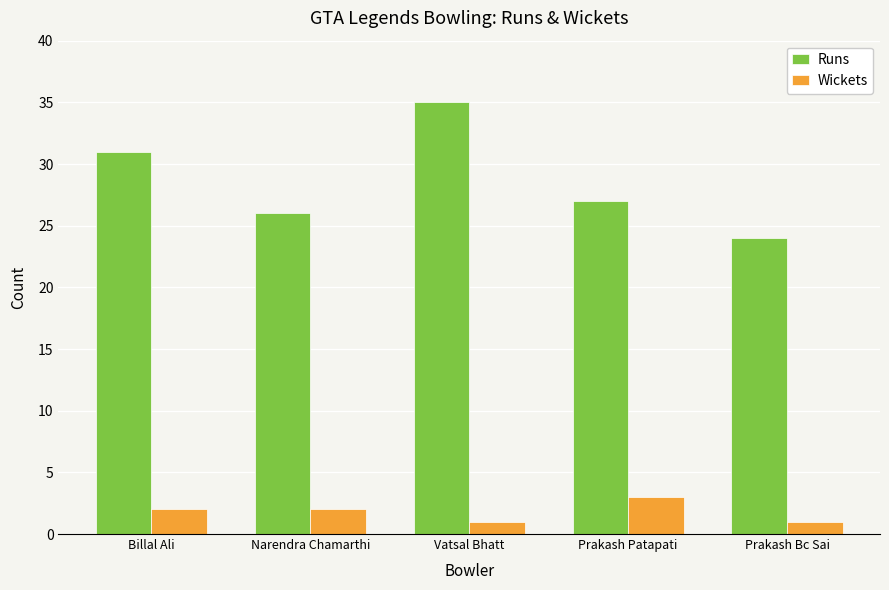

What is the label of the 2nd bar from the left?

Narendra Chamarthi